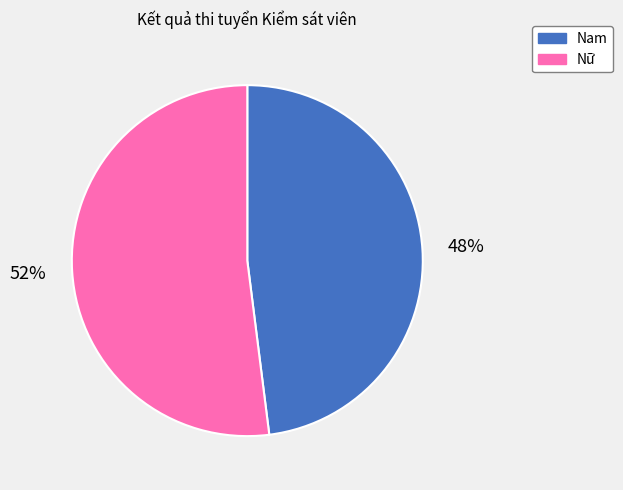

Is it true that Nam is 48% of the pie?

True